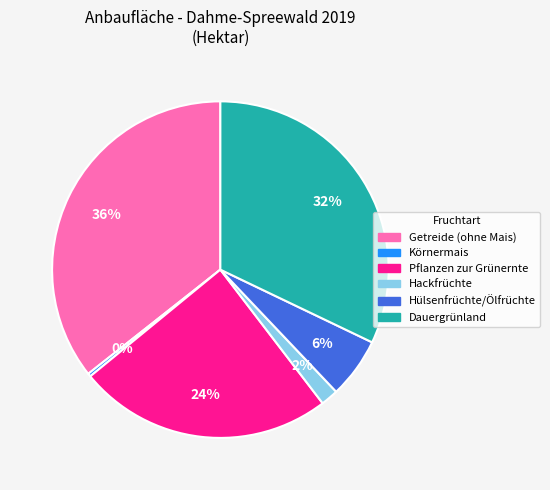

Is there a majority slice in this chart?

No